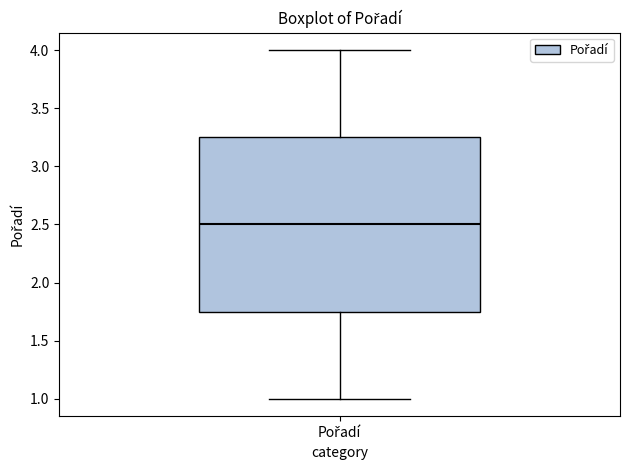

Read this box plot against the y-axis: the position of the median line, the range covered by the box, and the ends of both whiskers. The values are not printed on the chart, so give them approximately, as read against the axis.

median 2.50, box 1.75 to 3.25, whiskers 1.00 to 4.00